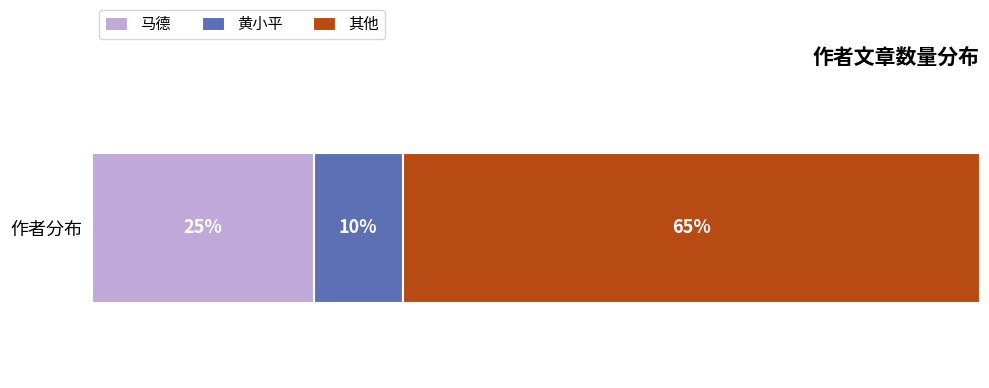

Rank the categories by 马德 value from lowest to highest.

作者分布